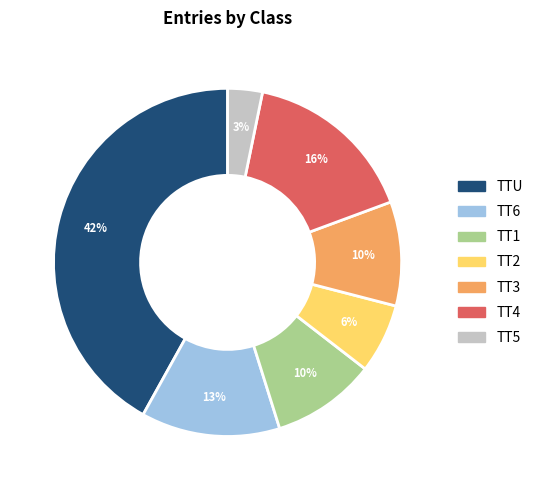

Combined, do TT6 and TT3 account for over 50%?

No